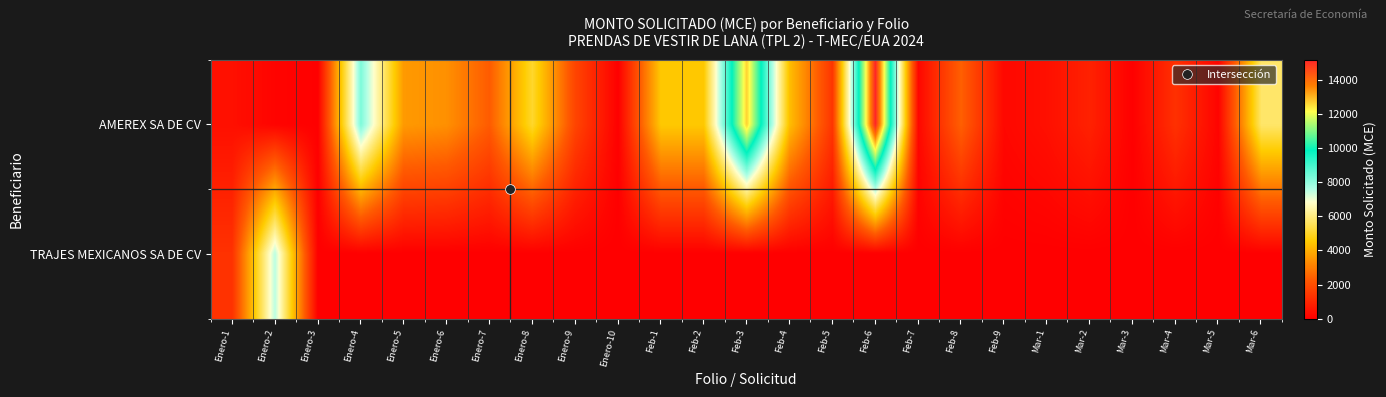

At which category is the sum across all series the highest?

Feb-6